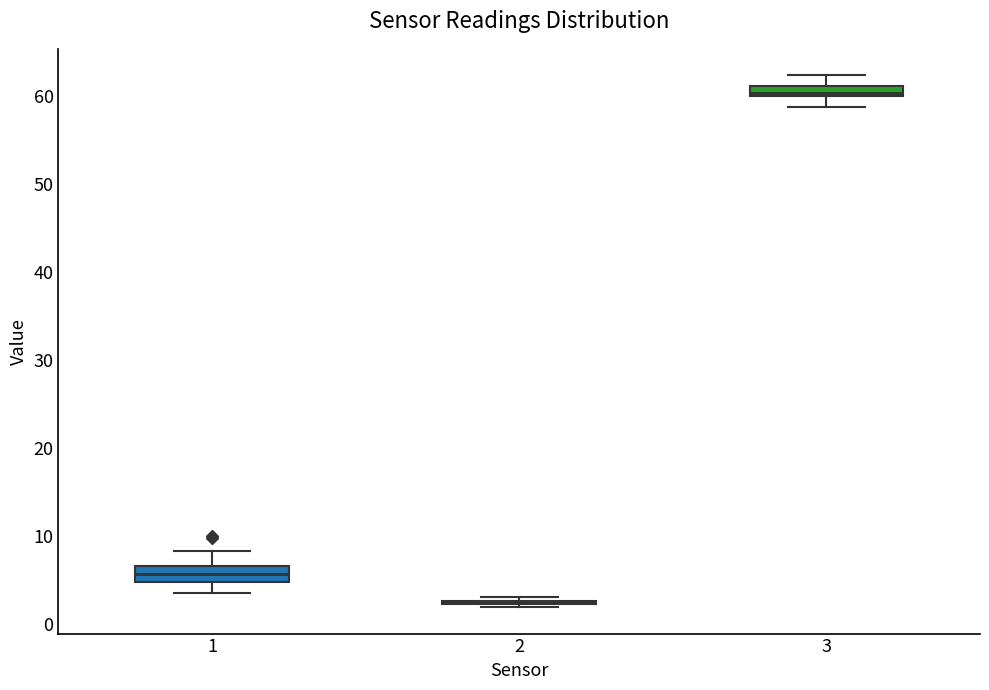

Where is the upper edge of the box at x = 1 on the y-axis? The values are not printed on the chart, so give them approximately, as read against the axis.

7